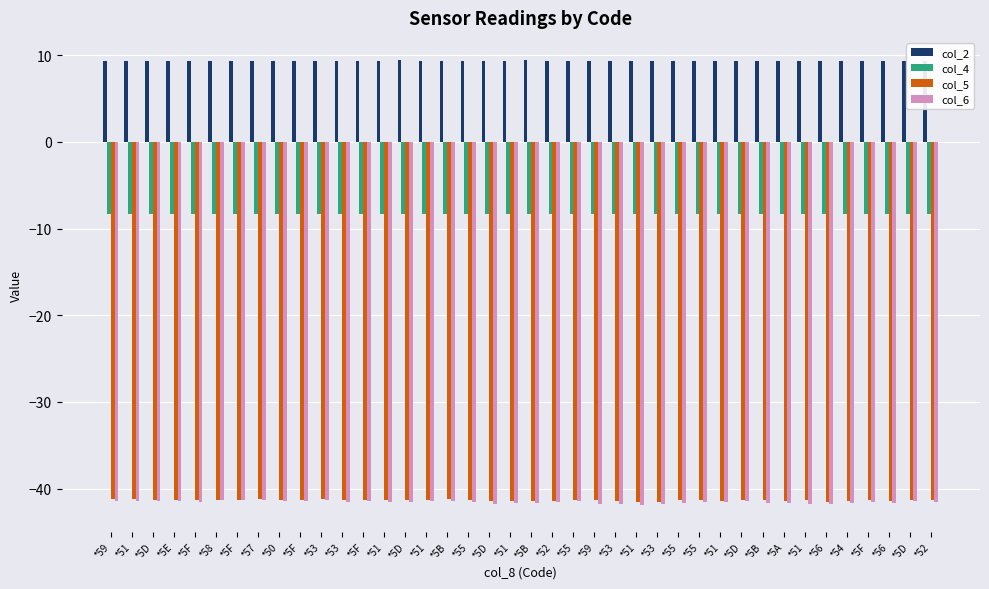

The value of col_5 at *50 is -41.3. True or false?

True